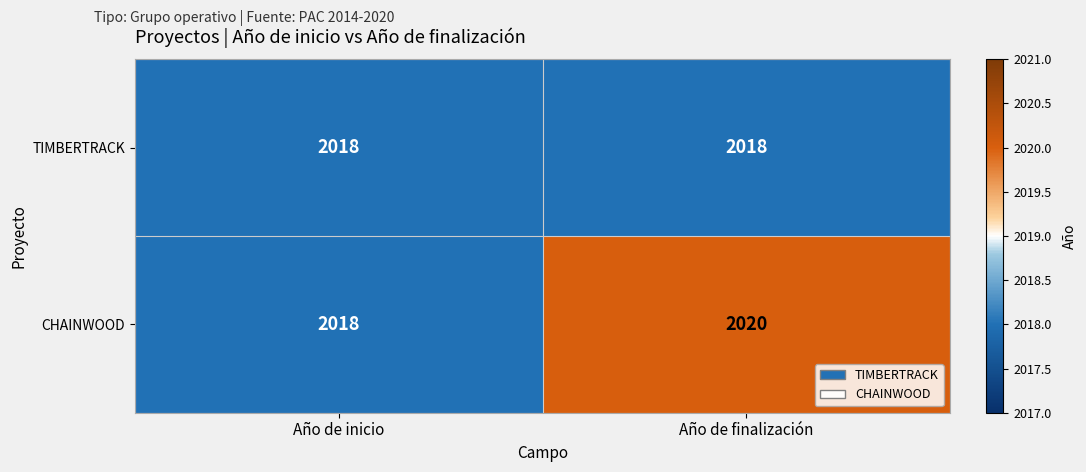

Between Año de inicio and Año de finalización, which series saw the biggest shift?

CHAINWOOD